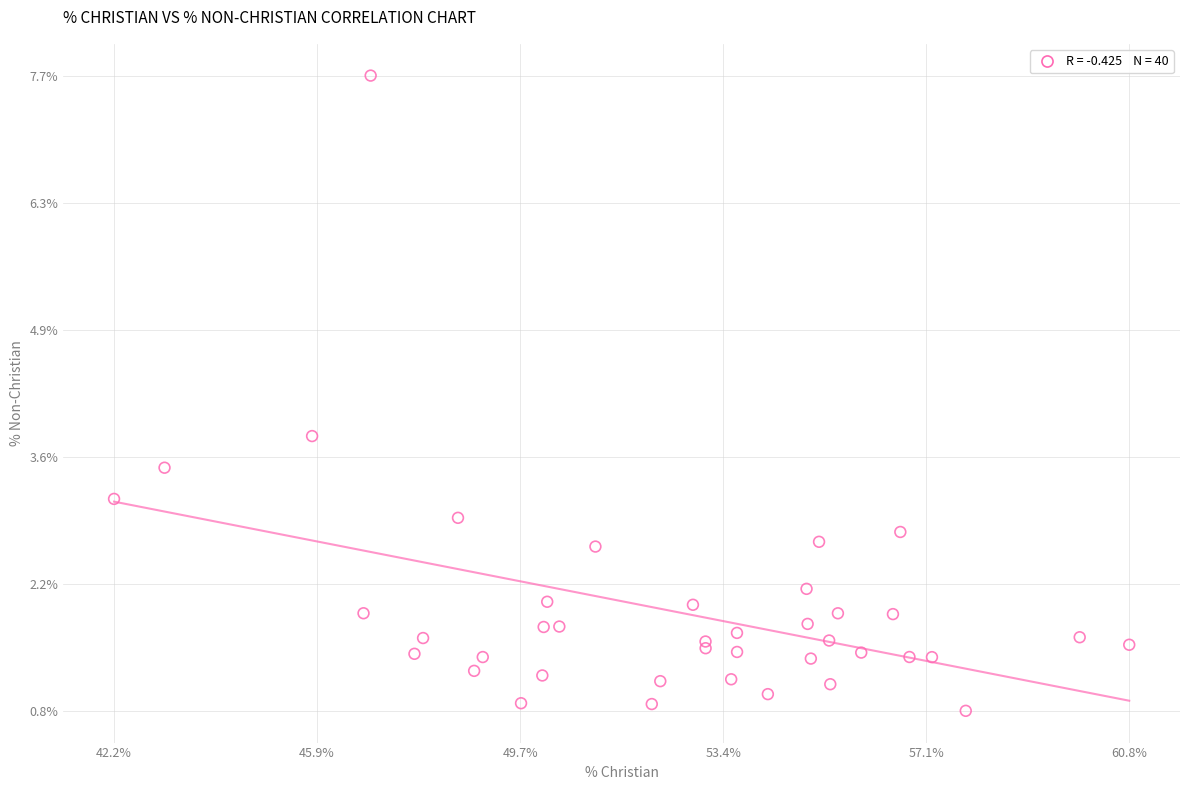

What Y value in the scatter plot is closest to 4?

3.8